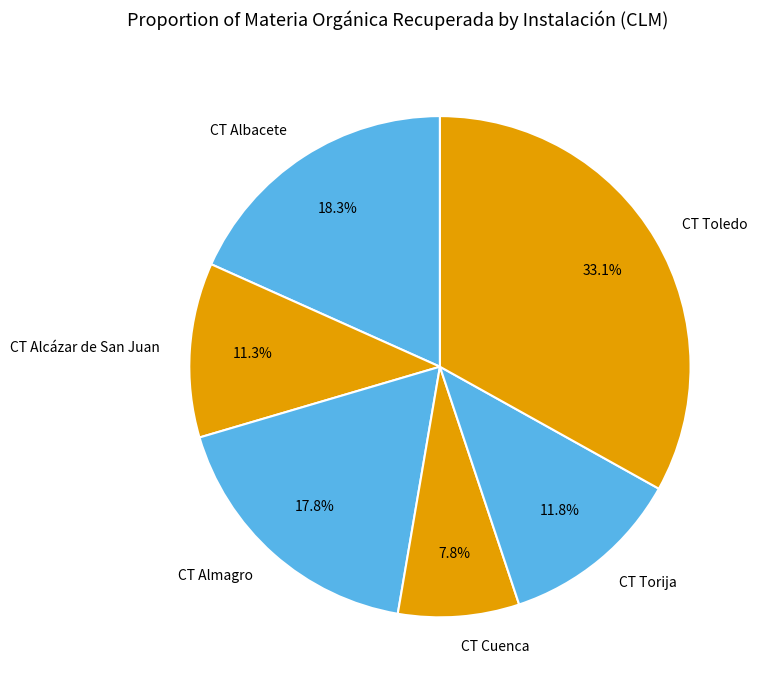

The CT Torija slice represents 17% of the pie. True or false?

False